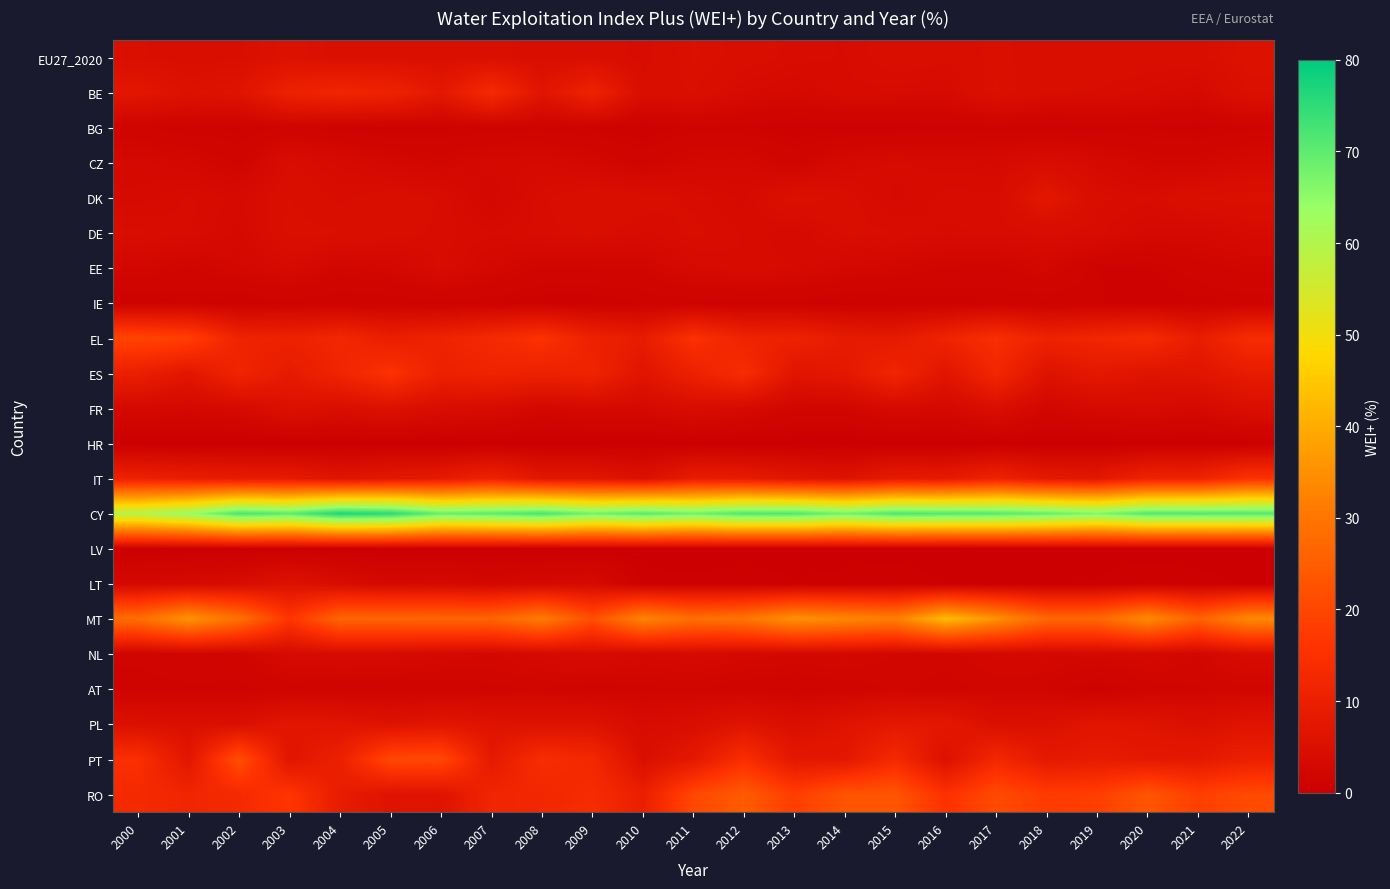

Between 2005 and 2000, which is larger?

2005